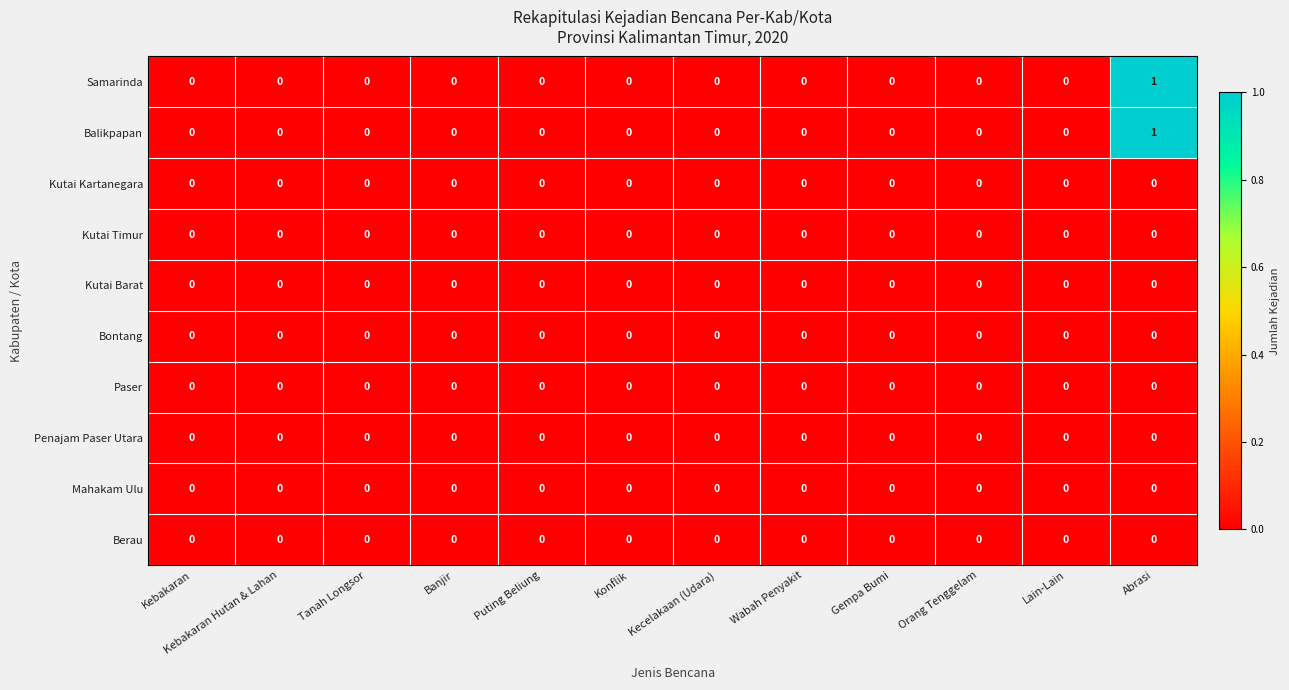

At which category does the chart reach its peak across all series?

Abrasi